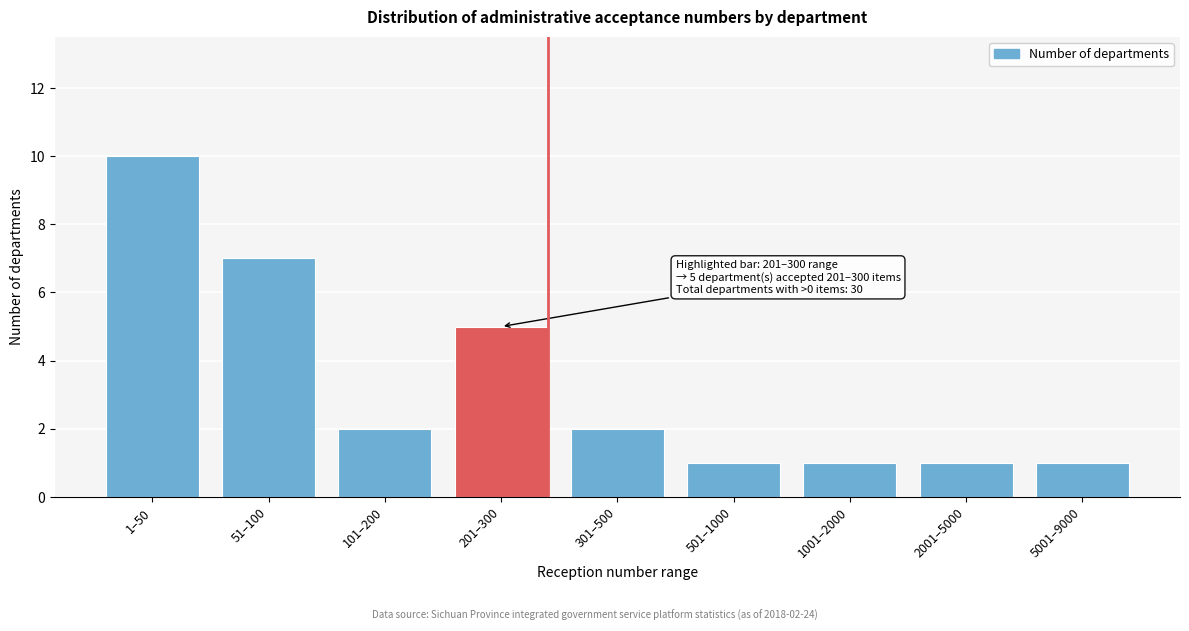

Reading right to left, what are all the values shown in this chart?

5001–9000=1	2001–5000=1	1001–2000=1	501–1000=1	301–500=2	201–300=5	101–200=2	51–100=7	1–50=10